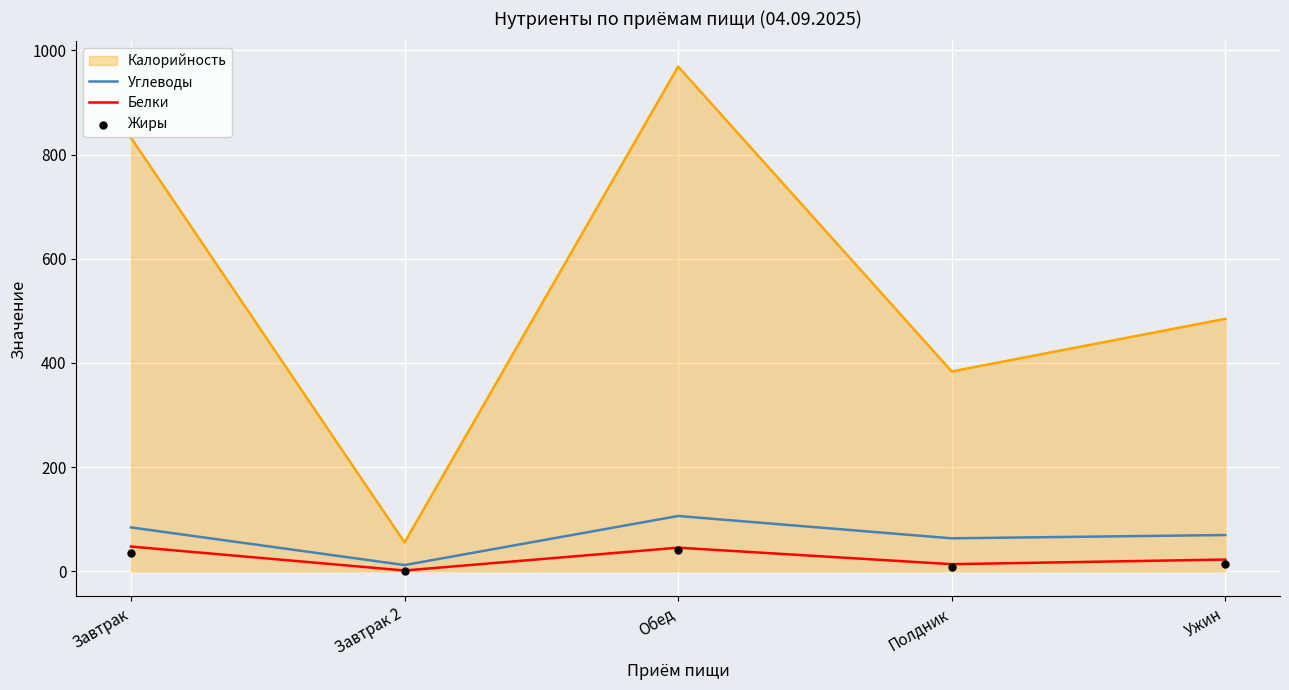

True or false: Углеводы has a value of 84.1 at Завтрак.

True